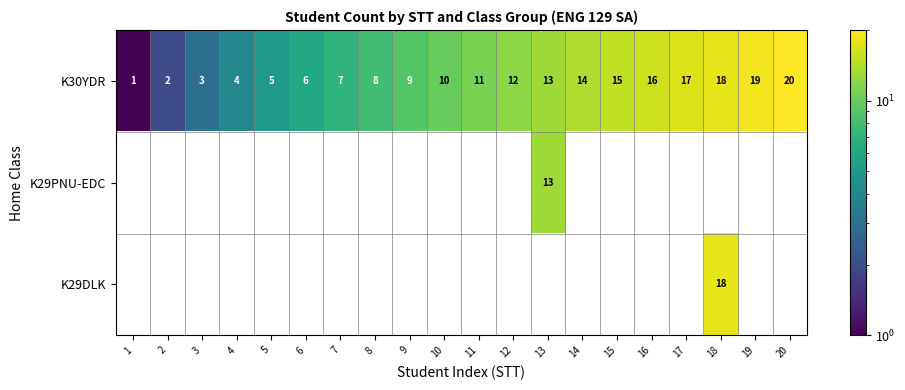

What is the sum of all K30YDR values?

210